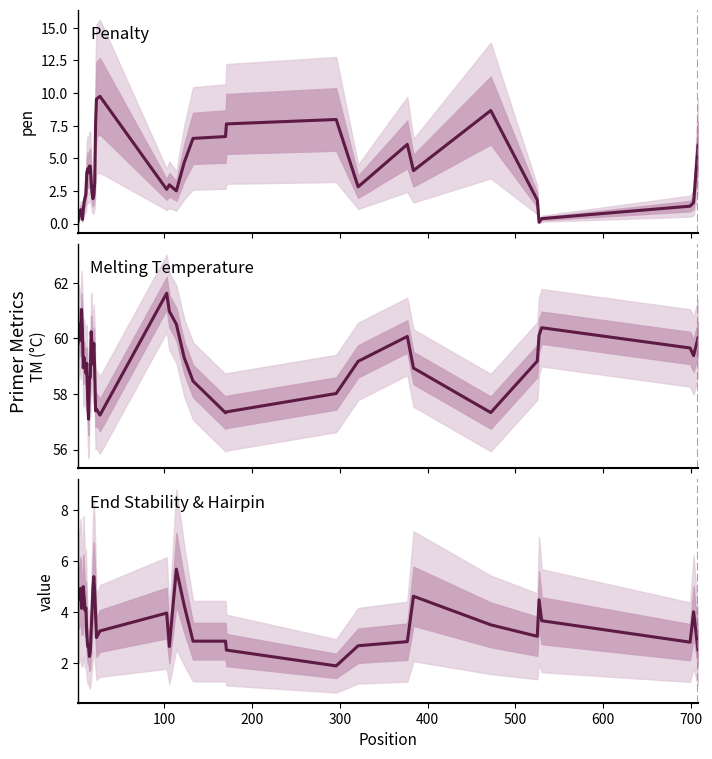

True or false: Melting Temperature has more than 2 interior local peaks.

True